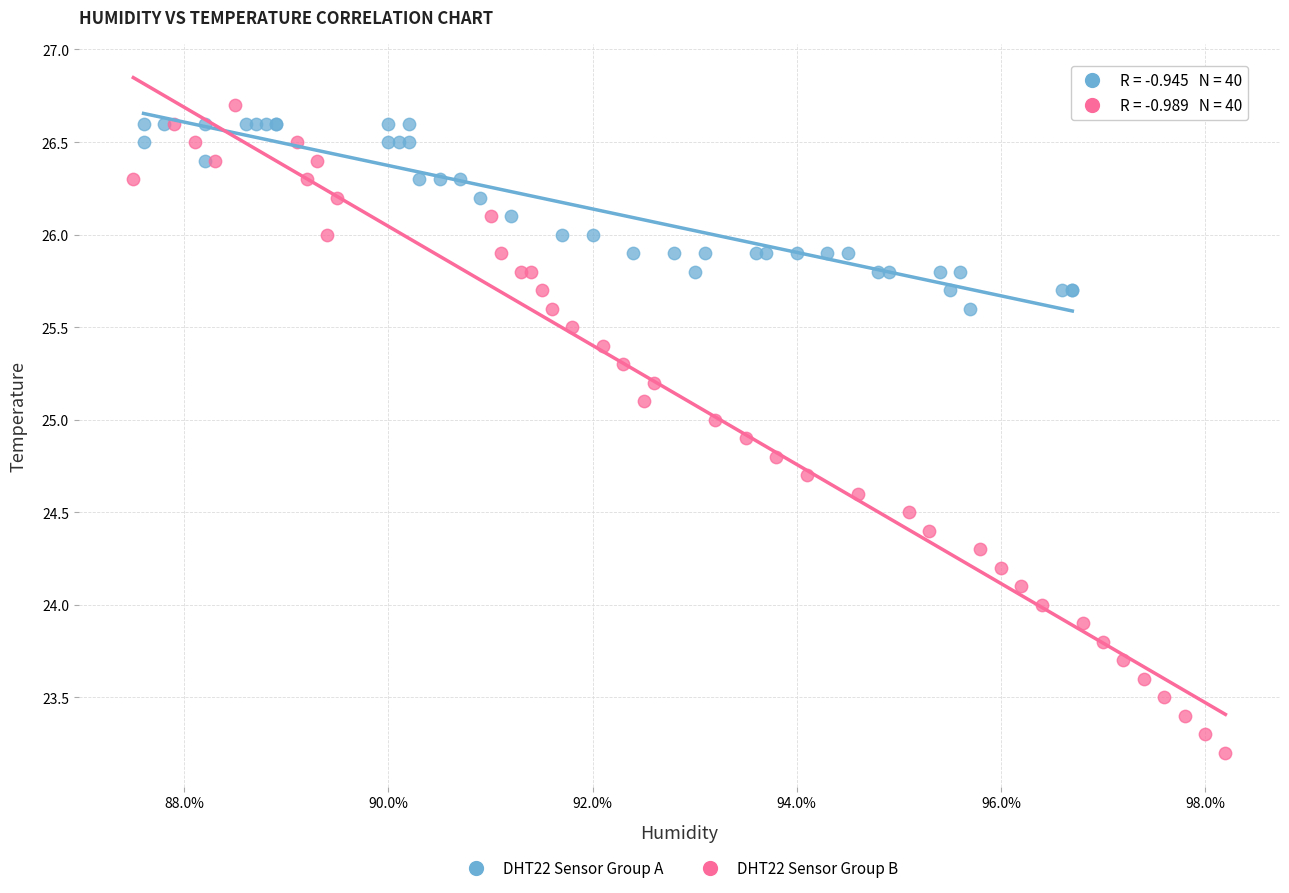

Which series has the widest spread of Y values?

DHT22 Sensor Group B